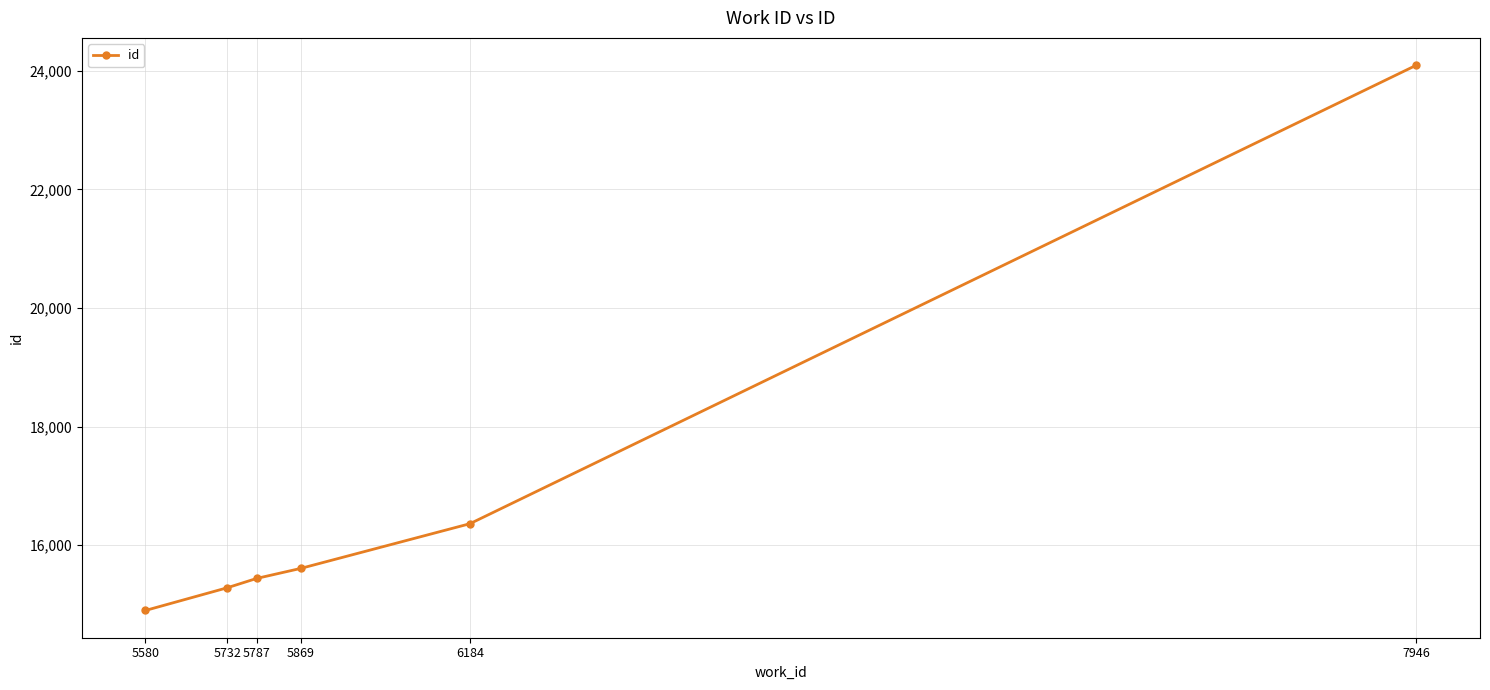

What is the maximum value shown in the chart?

24095